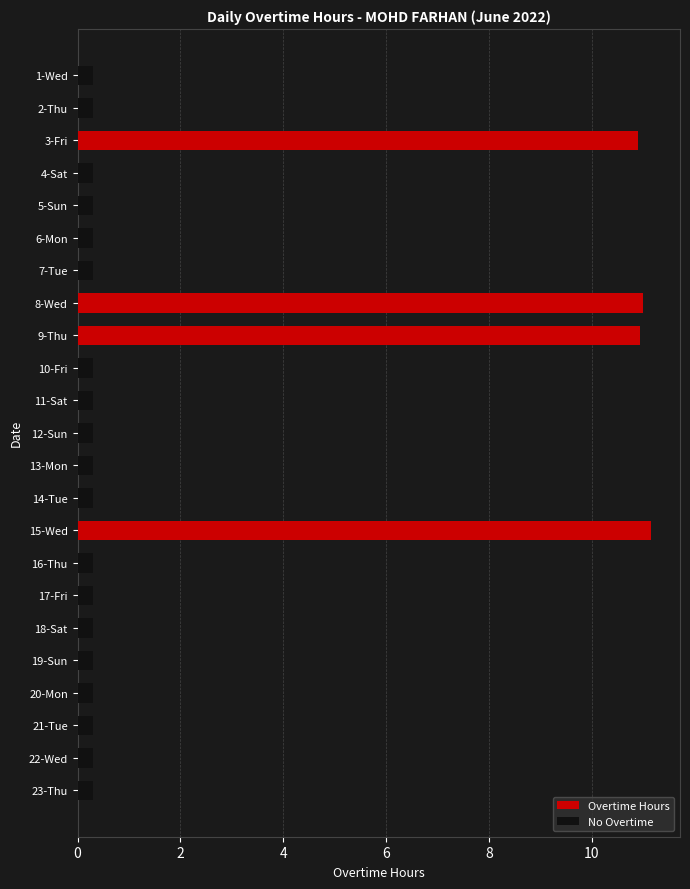

What are all the series names shown in the legend?

Overtime Hours, No Overtime